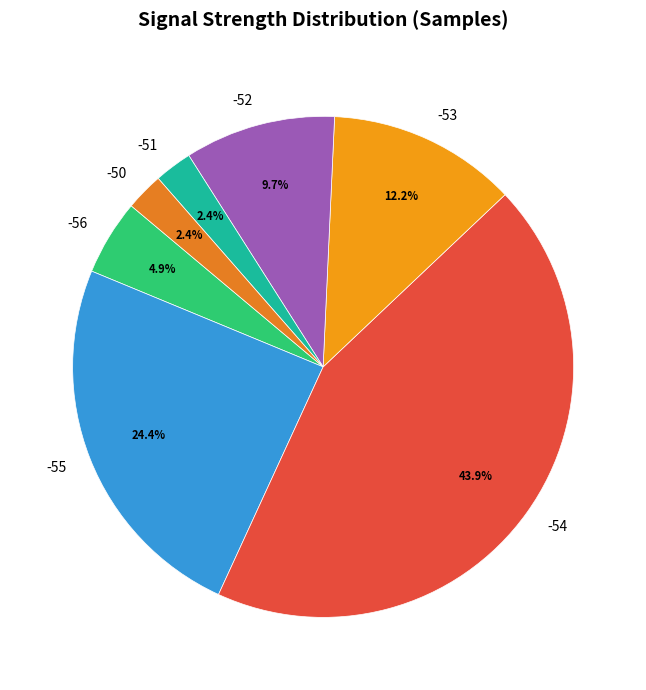

Does -51 account for over 50% of the chart?

No